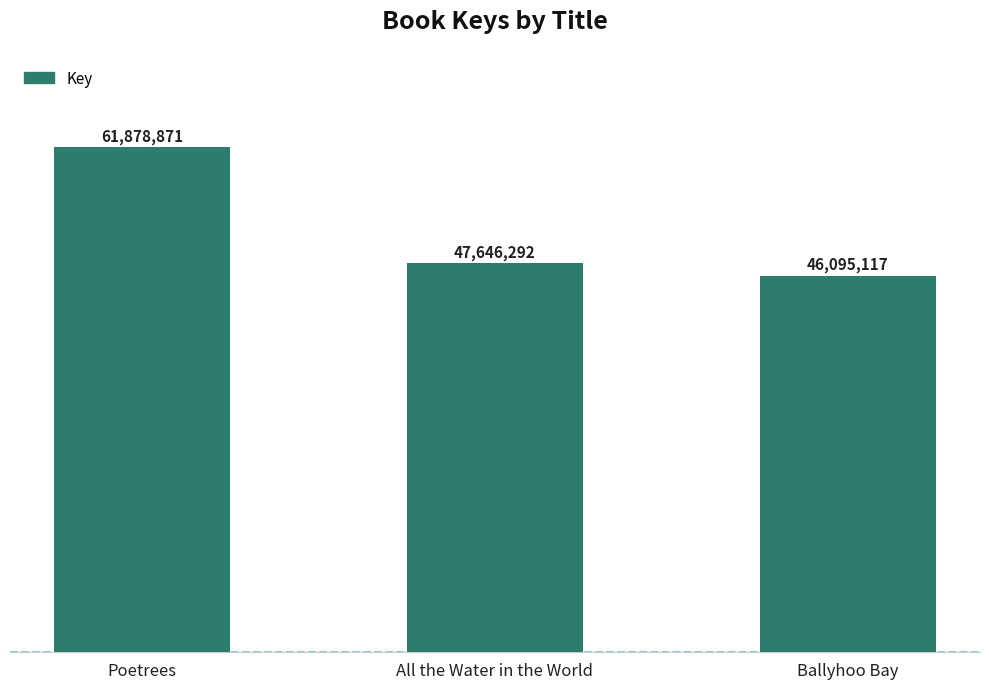

What is the maximum value shown in the chart?

61878871